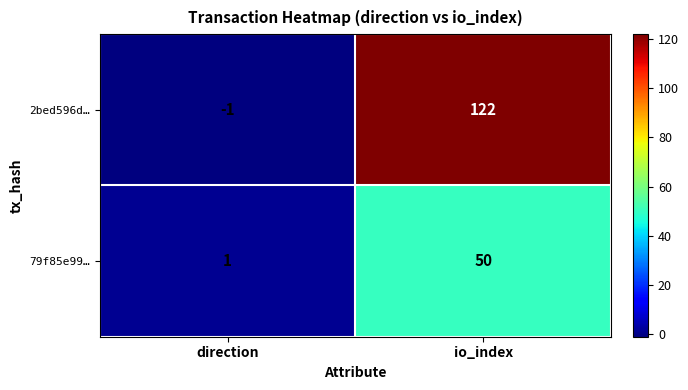

Between direction and io_index, which series saw the biggest shift?

2bed596d…